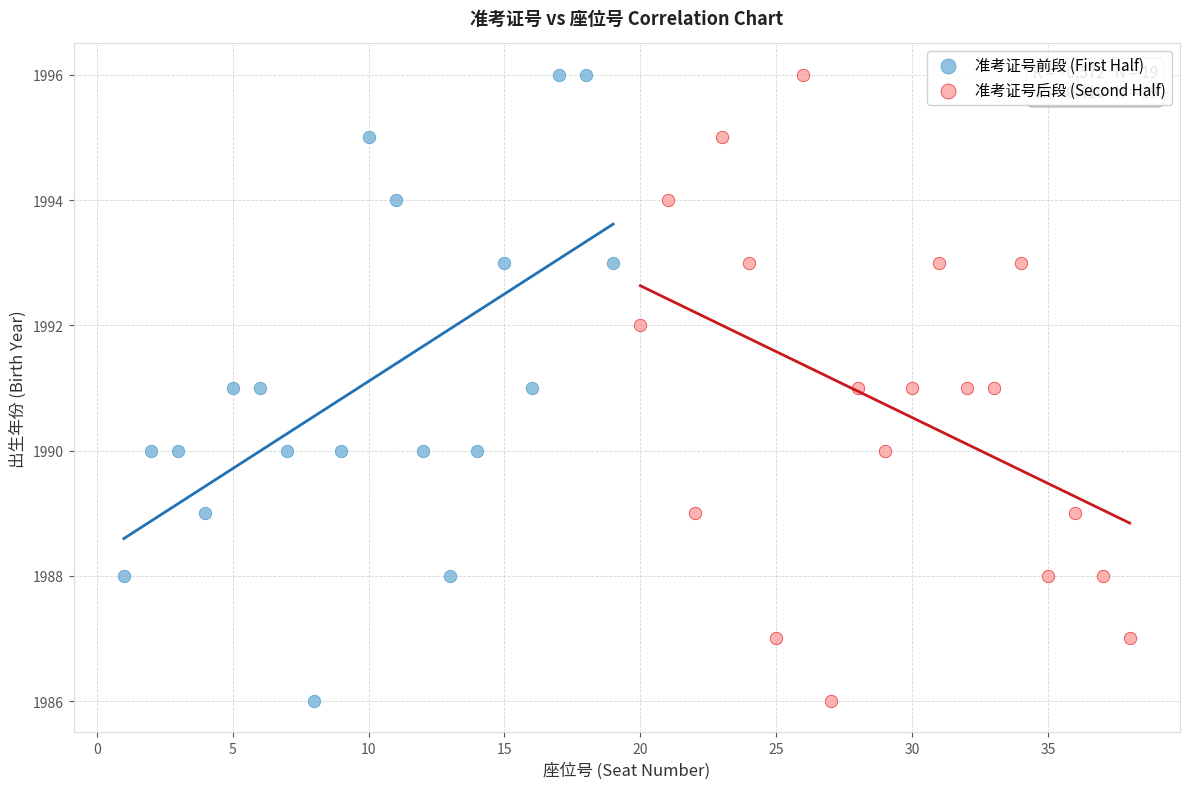

What are all the series names shown in the legend?

准考证号前段 (First Half), 准考证号后段 (Second Half)